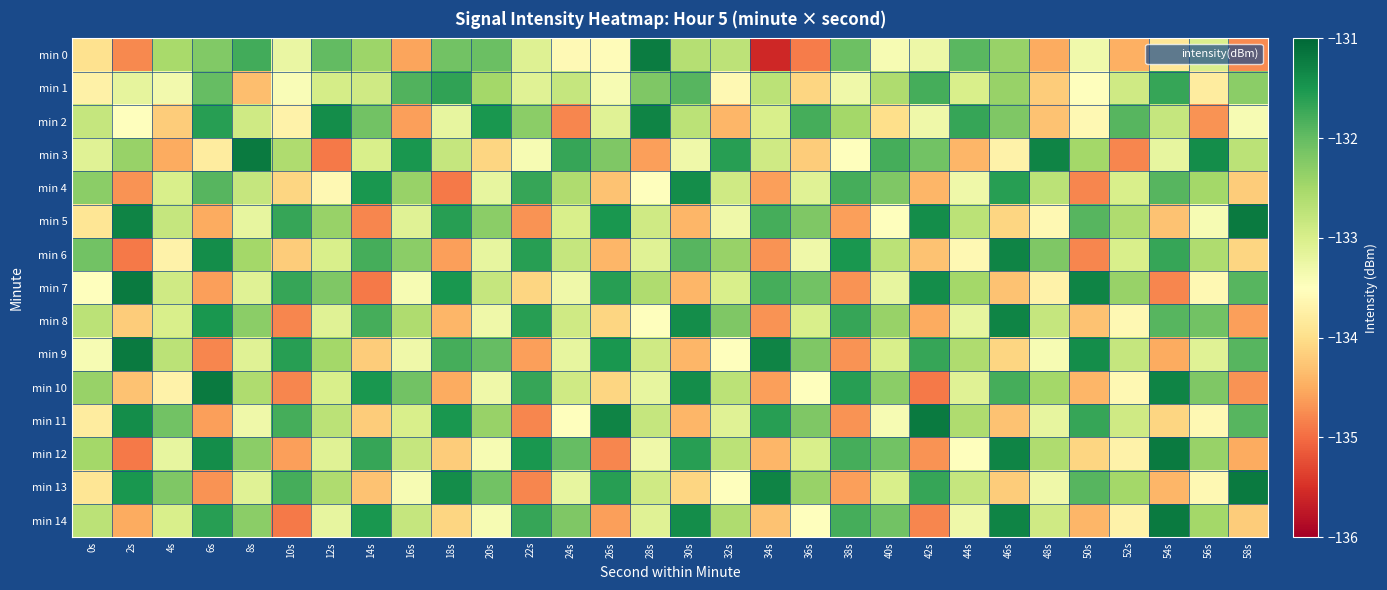

Reading right to left, transcribe all the data shown in this chart.

min 0: 58s=-134.8	56s=-133.0	54s=-133.9	52s=-134.5	50s=-133.3	48s=-134.5	46s=-132.4	44s=-131.9	42s=-133.3	40s=-133.4	38s=-132.1	36s=-134.9	34s=-135.6	32s=-132.7	30s=-132.6	28s=-131.2	26s=-133.5	24s=-133.6	22s=-133.1	20s=-132.0	18s=-132.1	16s=-134.6	14s=-132.4	12s=-132.0	10s=-133.2	8s=-131.8	6s=-132.2	4s=-132.5	2s=-134.8	0s=-134.0
min 1: 58s=-132.3	56s=-133.8	54s=-131.7	52s=-132.9	50s=-133.5	48s=-134.2	46s=-132.4	44s=-133.0	42s=-131.8	40s=-132.6	38s=-133.3	36s=-134.1	34s=-132.7	32s=-133.6	30s=-131.9	28s=-132.2	26s=-133.4	24s=-132.8	22s=-133.1	20s=-132.5	18s=-131.7	16s=-131.9	14s=-132.9	12s=-133.0	10s=-133.4	8s=-134.3	6s=-132.0	4s=-133.3	2s=-133.2	0s=-133.7
min 2: 58s=-133.4	56s=-134.7	54s=-132.8	52s=-131.9	50s=-133.6	48s=-134.3	46s=-132.2	44s=-131.7	42s=-133.3	40s=-134.0	38s=-132.5	36s=-131.8	34s=-133.0	32s=-134.4	30s=-132.7	28s=-131.3	26s=-133.1	24s=-134.8	22s=-132.3	20s=-131.5	18s=-133.2	16s=-134.6	14s=-132.1	12s=-131.4	10s=-133.7	8s=-132.9	6s=-131.6	4s=-134.2	2s=-133.5	0s=-132.8
min 3: 58s=-132.7	56s=-131.4	54s=-133.2	52s=-134.8	50s=-132.5	48s=-131.3	46s=-133.7	44s=-134.4	42s=-132.1	40s=-131.8	38s=-133.5	36s=-134.2	34s=-132.9	32s=-131.6	30s=-133.3	28s=-134.6	26s=-132.2	24s=-131.7	22s=-133.4	20s=-134.1	18s=-132.8	16s=-131.5	14s=-133.0	12s=-134.9	10s=-132.6	8s=-131.2	6s=-133.8	4s=-134.5	2s=-132.4	0s=-133.1
min 4: 58s=-134.2	56s=-132.5	54s=-131.9	52s=-133.0	50s=-134.8	48s=-132.7	46s=-131.6	44s=-133.3	42s=-134.4	40s=-132.2	38s=-131.8	36s=-133.1	34s=-134.6	32s=-132.9	30s=-131.4	28s=-133.5	26s=-134.3	24s=-132.6	22s=-131.7	20s=-133.2	18s=-134.9	16s=-132.4	14s=-131.5	12s=-133.6	10s=-134.1	8s=-132.8	6s=-131.9	4s=-133.0	2s=-134.7	0s=-132.3
min 5: 58s=-131.2	56s=-133.4	54s=-134.3	52s=-132.6	50s=-131.9	48s=-133.6	46s=-134.1	44s=-132.7	42s=-131.4	40s=-133.5	38s=-134.6	36s=-132.2	34s=-131.8	32s=-133.3	30s=-134.4	28s=-132.9	26s=-131.5	24s=-133.0	22s=-134.7	20s=-132.3	18s=-131.6	16s=-133.1	14s=-134.8	12s=-132.4	10s=-131.7	8s=-133.2	6s=-134.5	4s=-132.8	2s=-131.3	0s=-133.9
min 6: 58s=-134.1	56s=-132.6	54s=-131.7	52s=-133.0	50s=-134.8	48s=-132.2	46s=-131.3	44s=-133.6	42s=-134.3	40s=-132.7	38s=-131.5	36s=-133.3	34s=-134.7	32s=-132.4	30s=-131.9	28s=-133.1	26s=-134.4	24s=-132.8	22s=-131.6	20s=-133.2	18s=-134.6	16s=-132.3	14s=-131.8	12s=-133.0	10s=-134.2	8s=-132.5	6s=-131.4	4s=-133.7	2s=-134.9	0s=-132.1
min 7: 58s=-131.9	56s=-133.6	54s=-134.8	52s=-132.4	50s=-131.3	48s=-133.7	46s=-134.3	44s=-132.5	42s=-131.4	40s=-133.2	38s=-134.7	36s=-132.1	34s=-131.8	32s=-133.0	30s=-134.4	28s=-132.6	26s=-131.6	24s=-133.3	22s=-134.1	20s=-132.8	18s=-131.5	16s=-133.4	14s=-134.9	12s=-132.2	10s=-131.7	8s=-133.1	6s=-134.6	4s=-132.9	2s=-131.2	0s=-133.5
min 8: 58s=-134.6	56s=-132.1	54s=-131.9	52s=-133.6	50s=-134.3	48s=-132.8	46s=-131.3	44s=-133.2	42s=-134.5	40s=-132.4	38s=-131.7	36s=-133.0	34s=-134.7	32s=-132.2	30s=-131.4	28s=-133.5	26s=-134.1	24s=-132.9	22s=-131.6	20s=-133.3	18s=-134.4	16s=-132.6	14s=-131.8	12s=-133.1	10s=-134.8	8s=-132.3	6s=-131.5	4s=-133.0	2s=-134.2	0s=-132.7
min 9: 58s=-131.9	56s=-133.1	54s=-134.5	52s=-132.8	50s=-131.4	48s=-133.4	46s=-134.1	44s=-132.6	42s=-131.7	40s=-133.0	38s=-134.7	36s=-132.2	34s=-131.3	32s=-133.5	30s=-134.4	28s=-132.9	26s=-131.5	24s=-133.2	22s=-134.6	20s=-132.0	18s=-131.8	16s=-133.3	14s=-134.2	12s=-132.5	10s=-131.6	8s=-133.1	6s=-134.8	4s=-132.7	2s=-131.2	0s=-133.4
min 10: 58s=-134.7	56s=-132.2	54s=-131.3	52s=-133.6	50s=-134.4	48s=-132.5	46s=-131.8	44s=-133.1	42s=-134.9	40s=-132.3	38s=-131.6	36s=-133.5	34s=-134.6	32s=-132.7	30s=-131.4	28s=-133.2	26s=-134.1	24s=-132.9	22s=-131.7	20s=-133.3	18s=-134.5	16s=-132.1	14s=-131.5	12s=-133.0	10s=-134.8	8s=-132.6	6s=-131.2	4s=-133.7	2s=-134.3	0s=-132.4
min 11: 58s=-131.9	56s=-133.6	54s=-134.1	52s=-132.9	50s=-131.7	48s=-133.2	46s=-134.3	44s=-132.6	42s=-131.2	40s=-133.4	38s=-134.7	36s=-132.2	34s=-131.6	32s=-133.1	30s=-134.4	28s=-132.8	26s=-131.3	24s=-133.5	22s=-134.8	20s=-132.4	18s=-131.5	16s=-133.0	14s=-134.2	12s=-132.7	10s=-131.8	8s=-133.3	6s=-134.6	4s=-132.1	2s=-131.4	0s=-133.8
min 12: 58s=-134.5	56s=-132.4	54s=-131.2	52s=-133.7	50s=-134.1	48s=-132.6	46s=-131.3	44s=-133.5	42s=-134.7	40s=-132.1	38s=-131.8	36s=-133.0	34s=-134.4	32s=-132.7	30s=-131.6	28s=-133.3	26s=-134.8	24s=-132.0	22s=-131.5	20s=-133.4	18s=-134.2	16s=-132.8	14s=-131.7	12s=-133.1	10s=-134.6	8s=-132.3	6s=-131.4	4s=-133.2	2s=-134.9	0s=-132.5
min 13: 58s=-131.2	56s=-133.6	54s=-134.4	52s=-132.5	50s=-131.9	48s=-133.3	46s=-134.2	44s=-132.8	42s=-131.7	40s=-133.0	38s=-134.6	36s=-132.4	34s=-131.3	32s=-133.5	30s=-134.1	28s=-132.9	26s=-131.6	24s=-133.2	22s=-134.8	20s=-132.1	18s=-131.4	16s=-133.4	14s=-134.3	12s=-132.6	10s=-131.8	8s=-133.1	6s=-134.7	4s=-132.2	2s=-131.5	0s=-133.9
min 14: 58s=-134.2	56s=-132.5	54s=-131.2	52s=-133.7	50s=-134.4	48s=-132.9	46s=-131.3	44s=-133.3	42s=-134.8	40s=-132.1	38s=-131.8	36s=-133.5	34s=-134.3	32s=-132.6	30s=-131.4	28s=-133.1	26s=-134.6	24s=-132.2	22s=-131.7	20s=-133.4	18s=-134.1	16s=-132.8	14s=-131.5	12s=-133.2	10s=-134.9	8s=-132.3	6s=-131.6	4s=-133.0	2s=-134.5	0s=-132.7